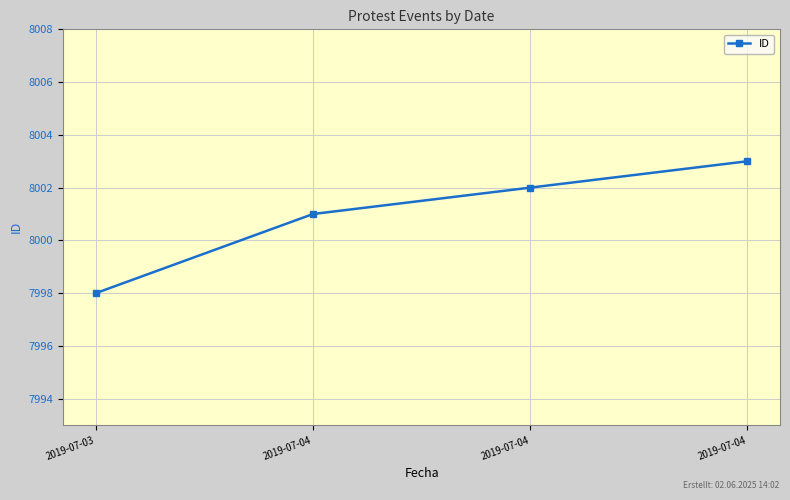

Reading right to left, transcribe all the data shown in this chart.

8003	8002	8001	7998